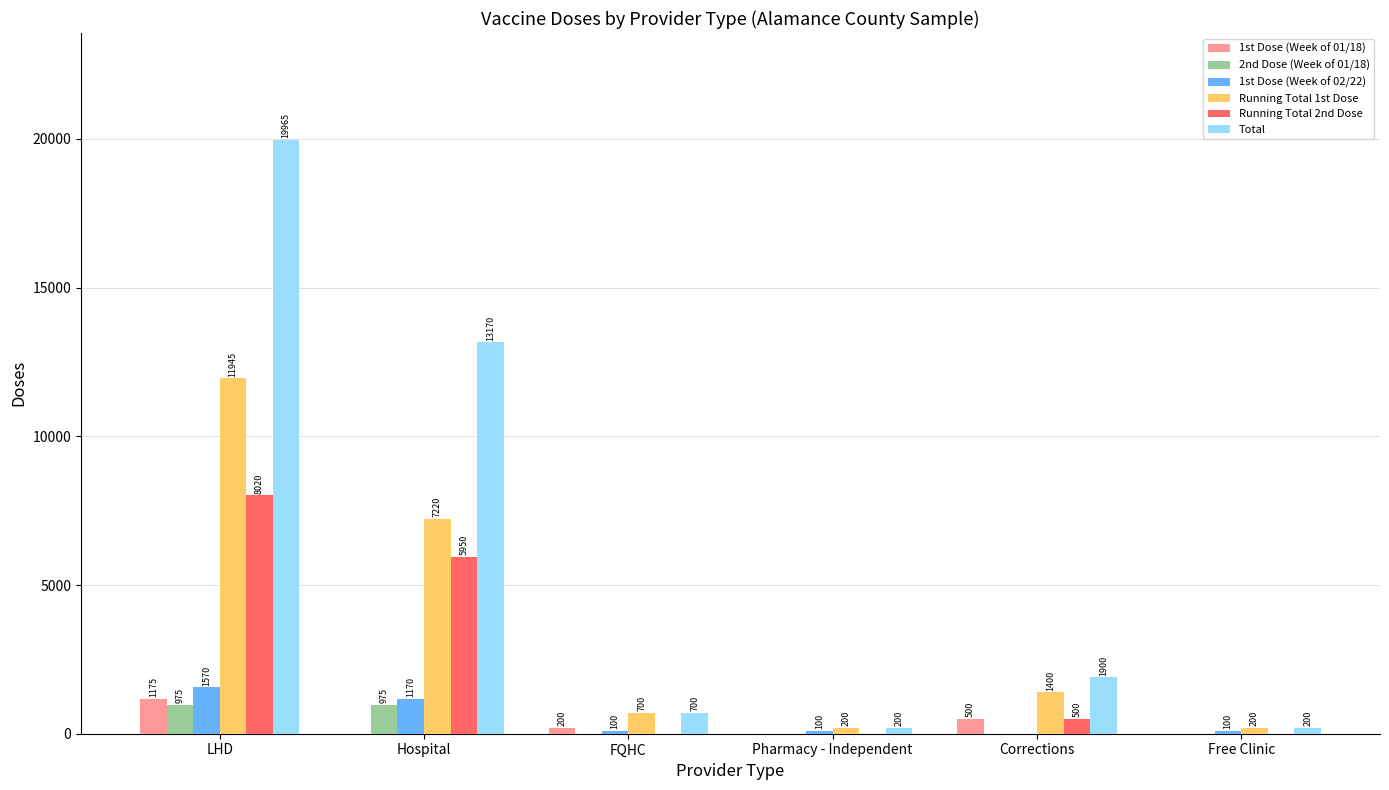

Does the chart contain stacked bars?

No